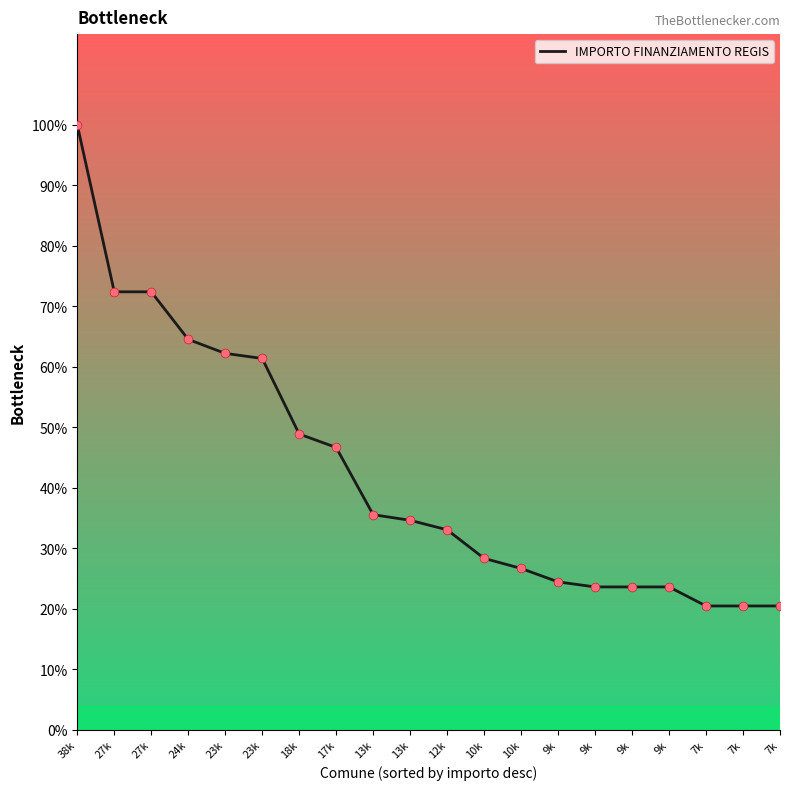

Which has a higher value, 13k or 18k?

18k